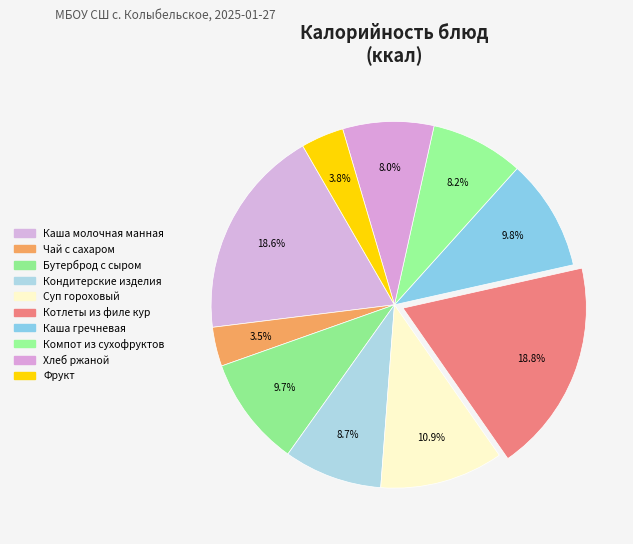

What percentage is the Хлеб ржаной slice, to the nearest percent?

8%